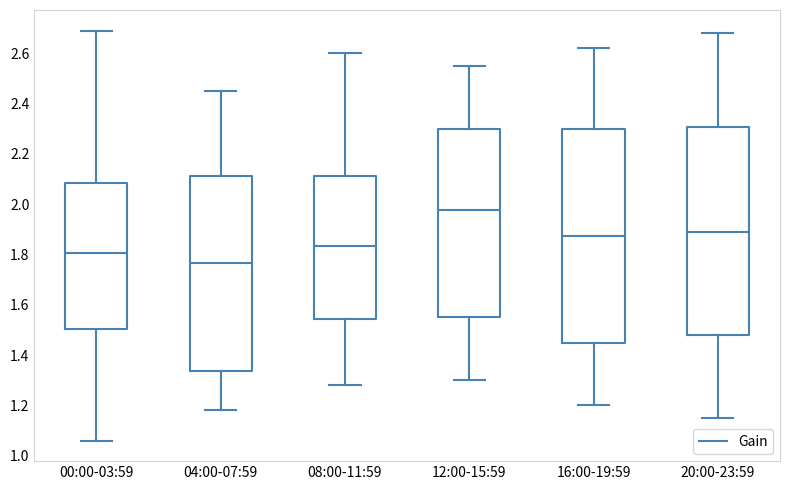

Reading left to right, read every box against the y-axis: the position of its median line, the range the box covers, and the ends of its whiskers. The values are not printed on the chart, so give them approximately, as read against the axis.

00:00-03:59: median 1.80, box 1.50 to 2.08, whiskers 1.06 to 2.70
04:00-07:59: median 1.76, box 1.34 to 2.12, whiskers 1.18 to 2.46
08:00-11:59: median 1.84, box 1.54 to 2.12, whiskers 1.28 to 2.60
12:00-15:59: median 1.98, box 1.56 to 2.30, whiskers 1.30 to 2.56
16:00-19:59: median 1.88, box 1.46 to 2.30, whiskers 1.20 to 2.62
20:00-23:59: median 1.90, box 1.48 to 2.30, whiskers 1.16 to 2.68